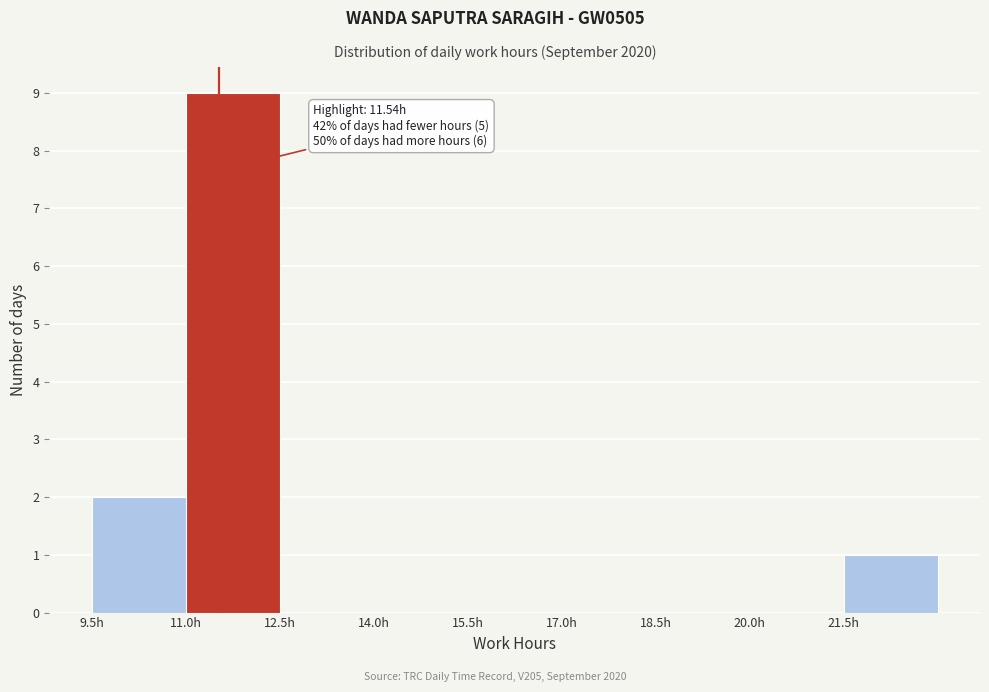

Over which range of the x-axis is the bar tallest?

11.0 to 12.5